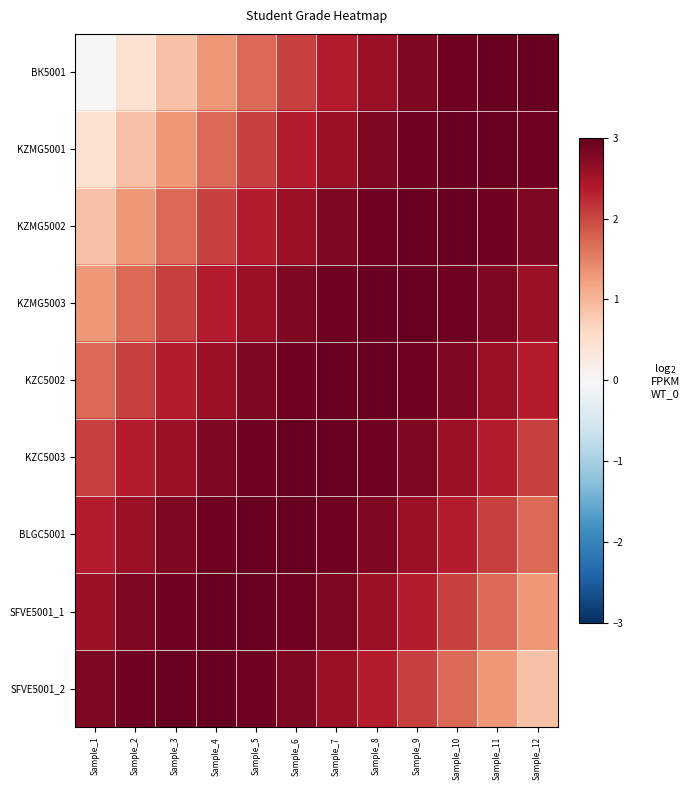

List the series in order of their peak value, highest first.

ВК5001, KZMG5001, KZMG5002, KZMG5003, KZC5002, KZC5003, BLGC5001, SFVE5001_1, SFVE5001_2